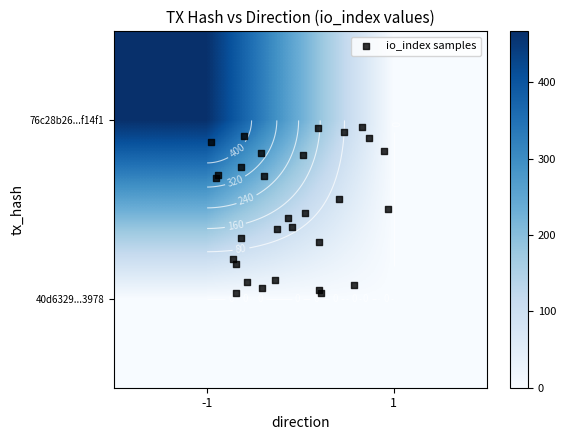

At which label does 40d6329db68c32e1744b907a16fd32e19273978 reach its peak?

-1